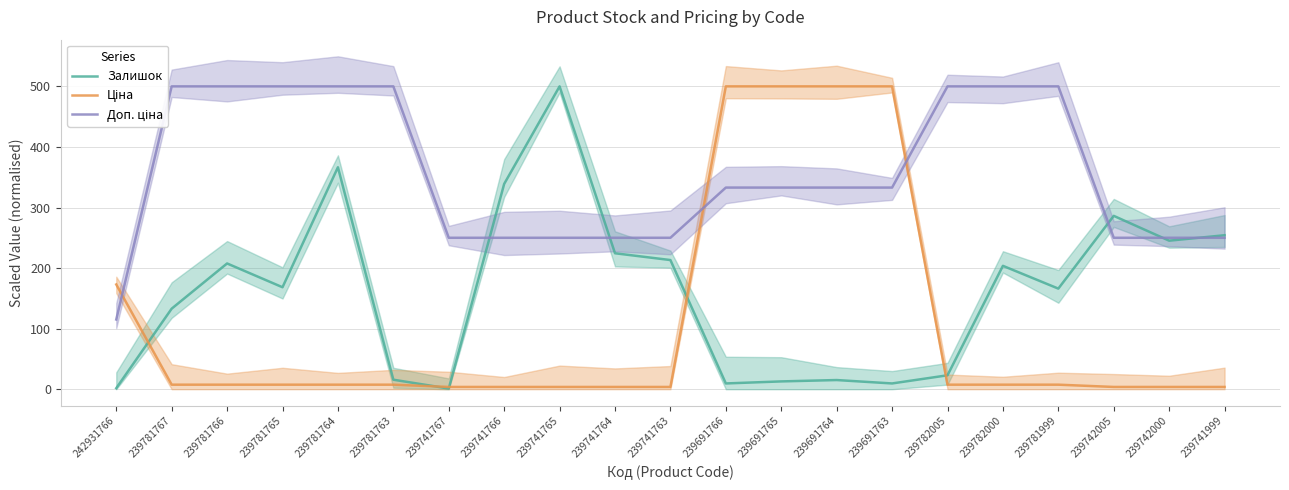

What is the difference between the maximum and minimum values in the Доп. ціна series?

384.9